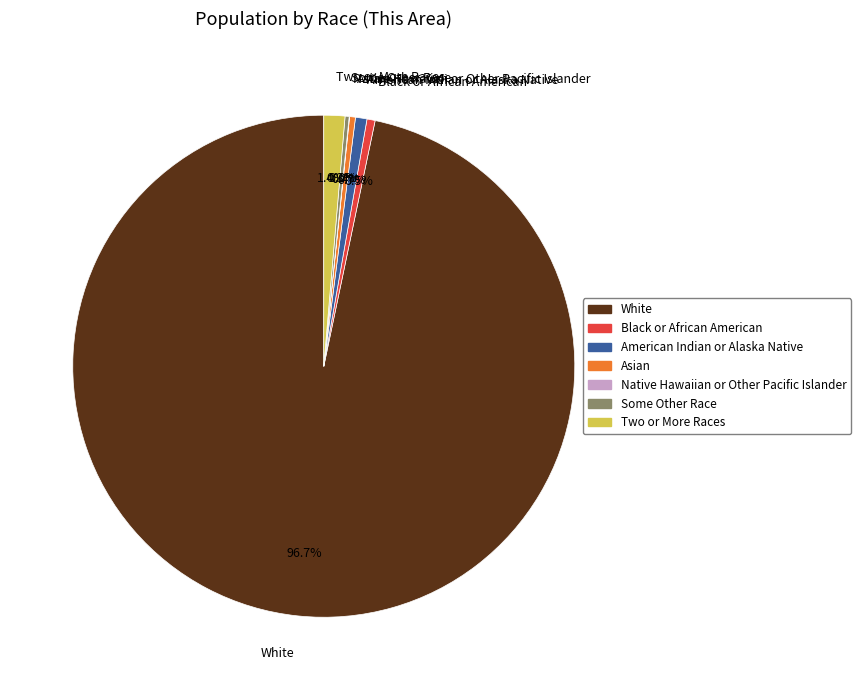

Which has a higher value, White or American Indian or Alaska Native?

White